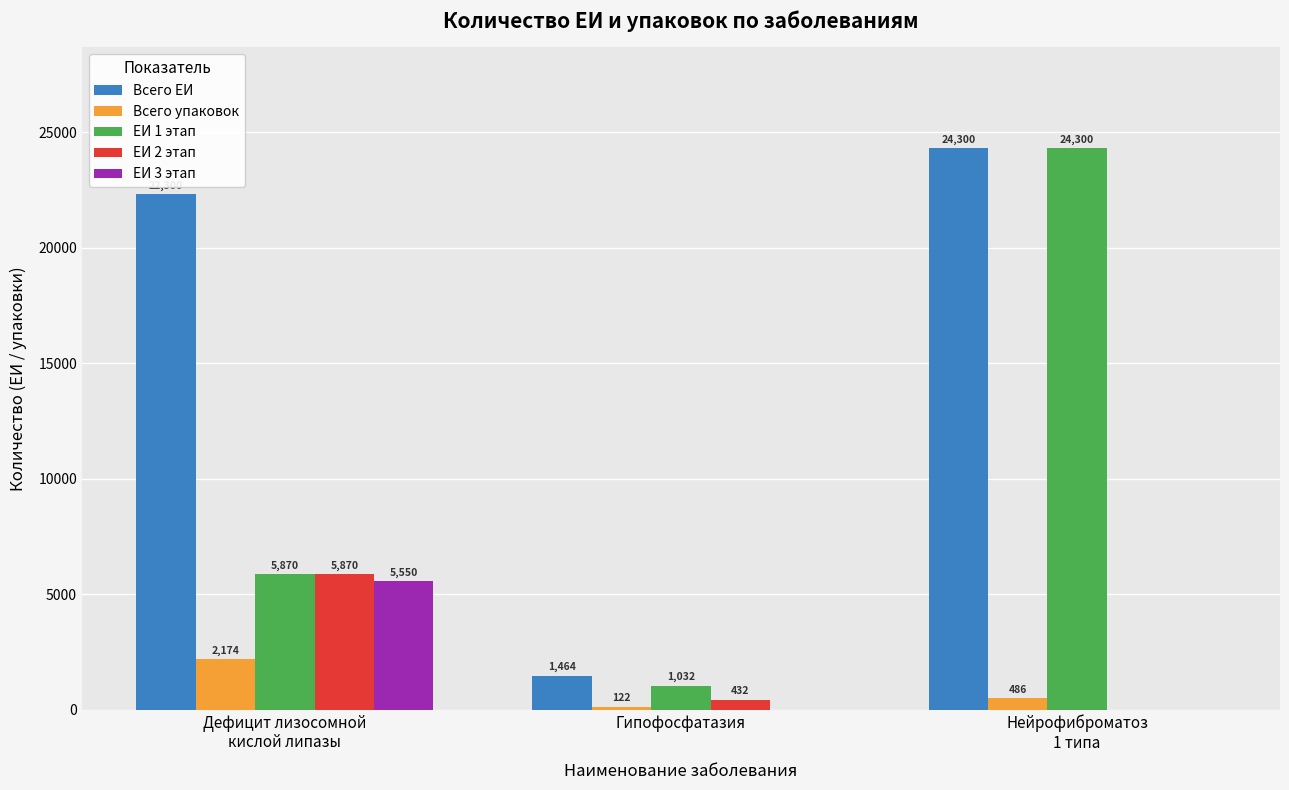

How many groups of bars are there?

3